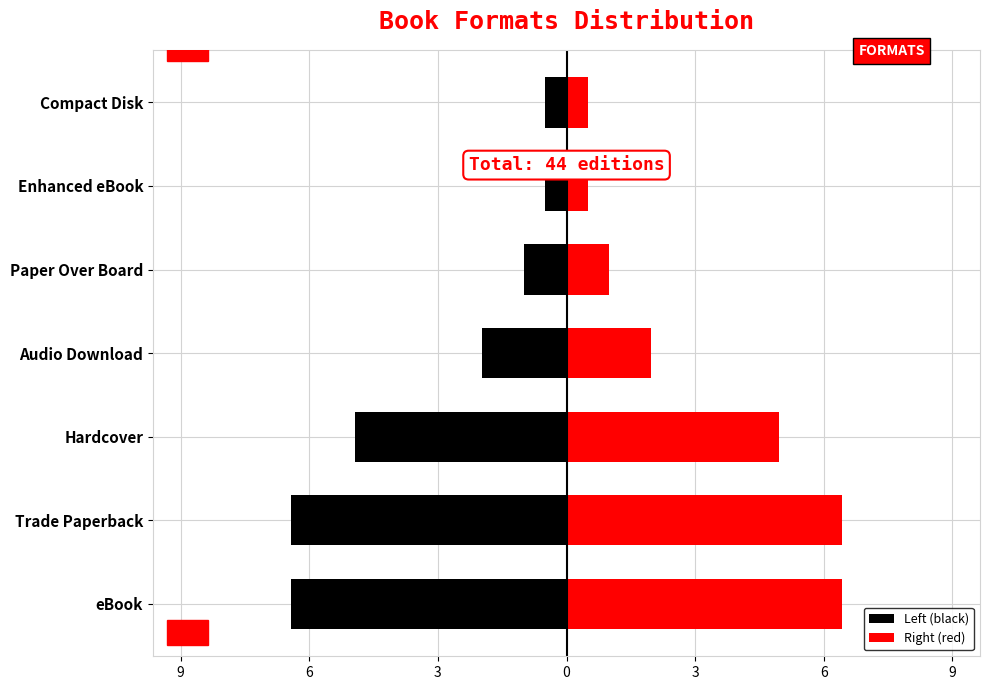

What is the sum of all Left (black) values?

-22.0